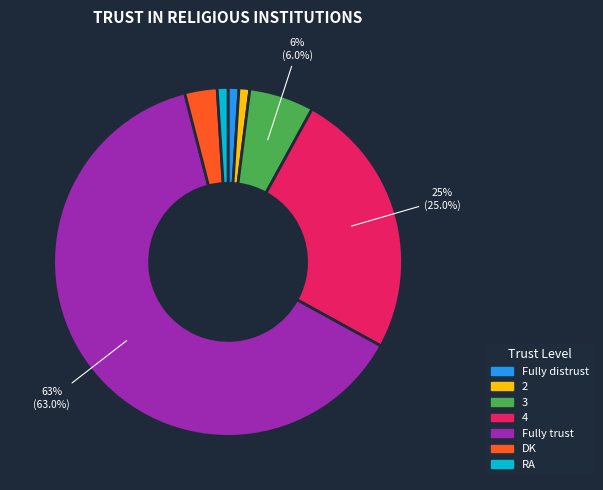

Count the number of slices in the pie.

7